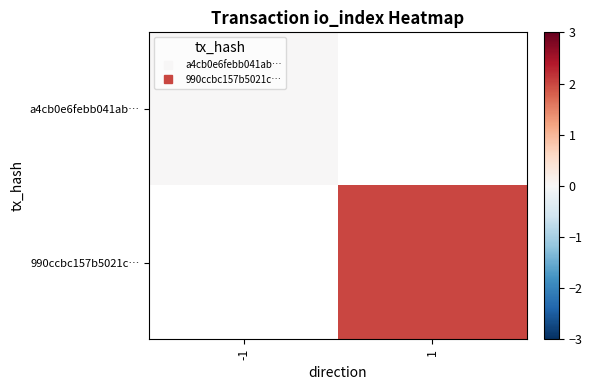

Is the value of a4cb0e6febb041ab… at 1 greater than the value of 990ccbc157b5021c… at 1?

No